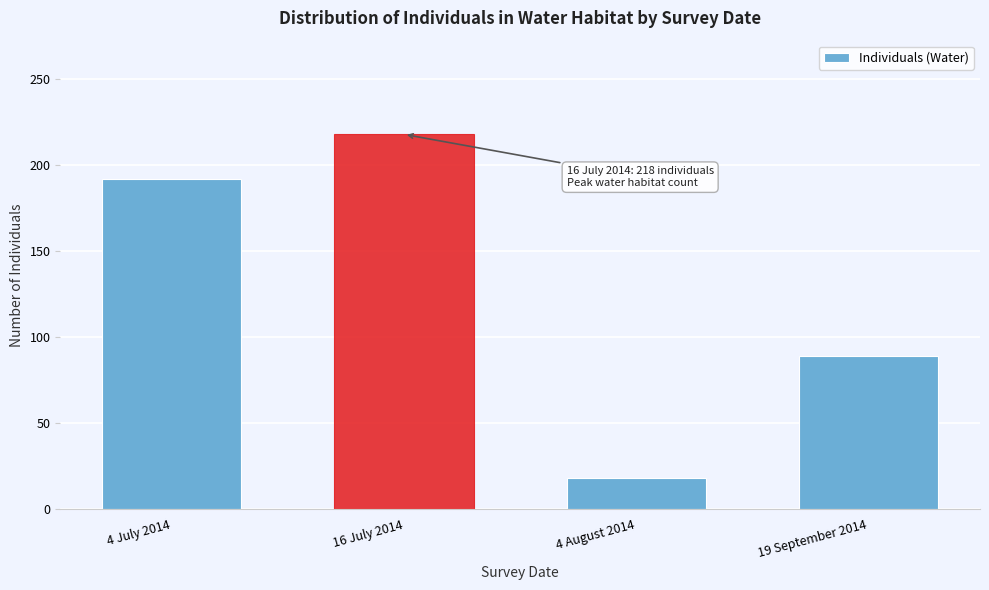

Reading right to left, list all the values displayed in this chart.

19 September 2014=89	4 August 2014=18	16 July 2014=218	4 July 2014=192